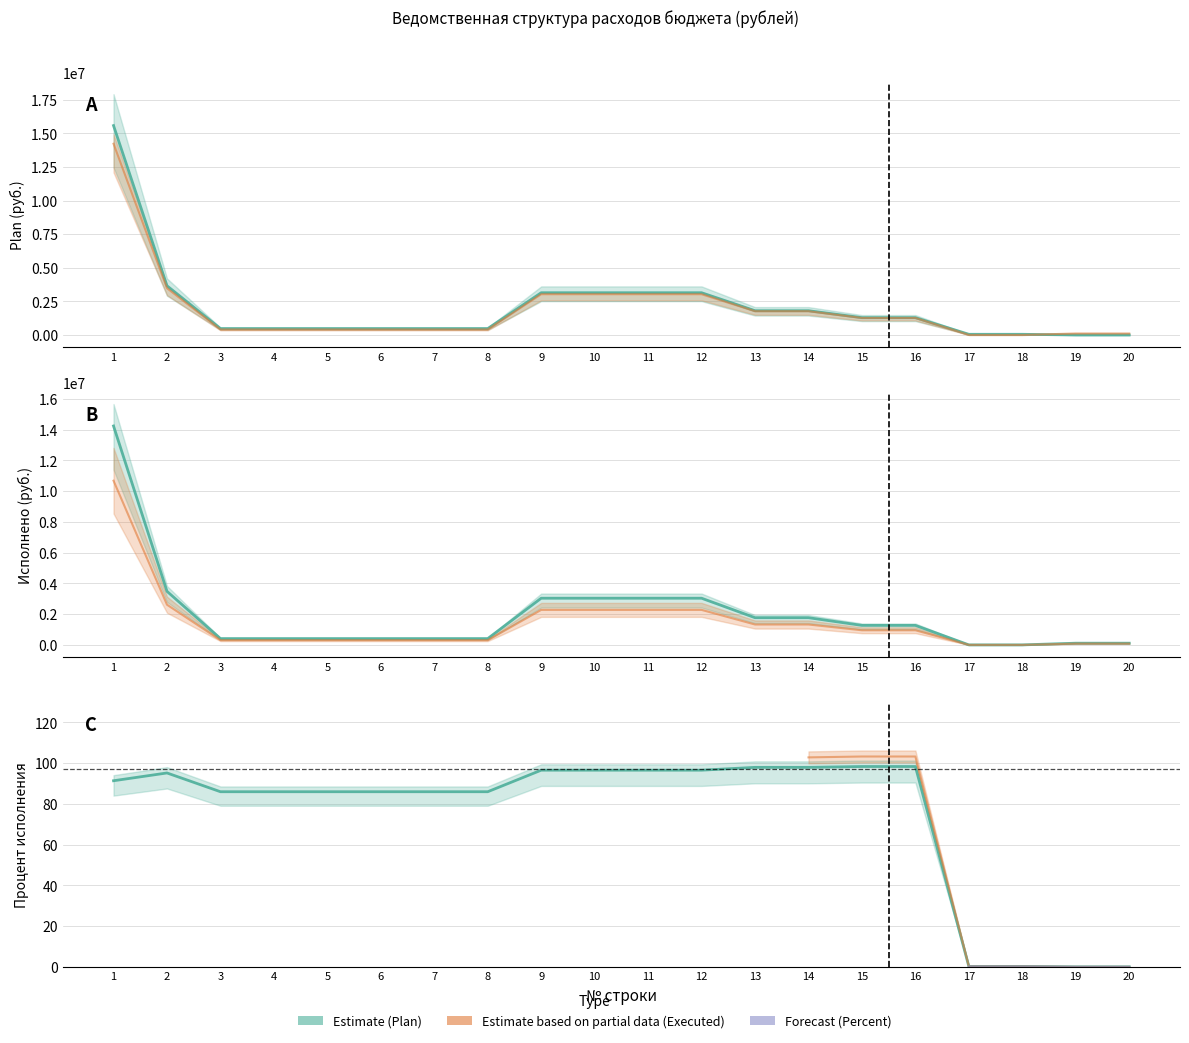

What is the difference between the Plan values at 2 and 5?

3184652.0